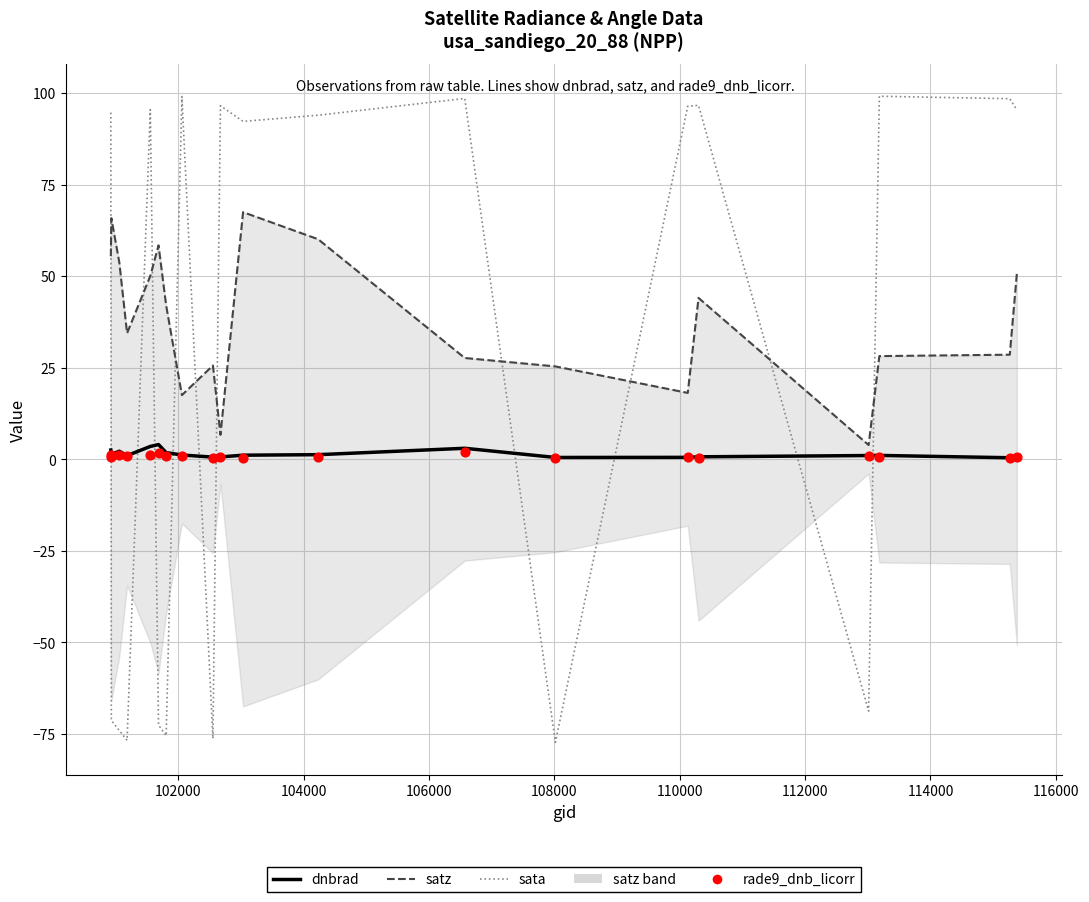

Which series has the widest spread of Y values?

sata